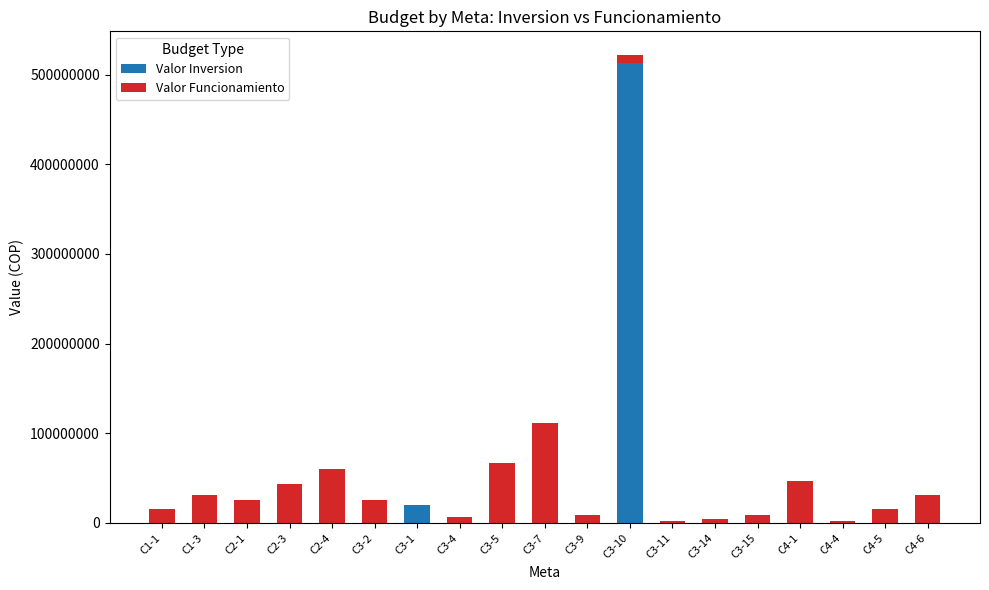

What is the maximum value for Valor Inversion?

513433510.0